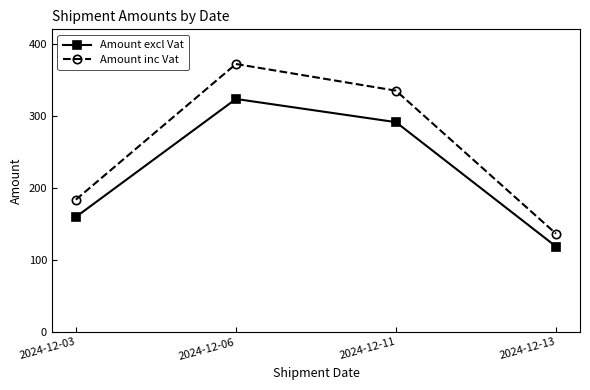

How many data points does each series have?

4